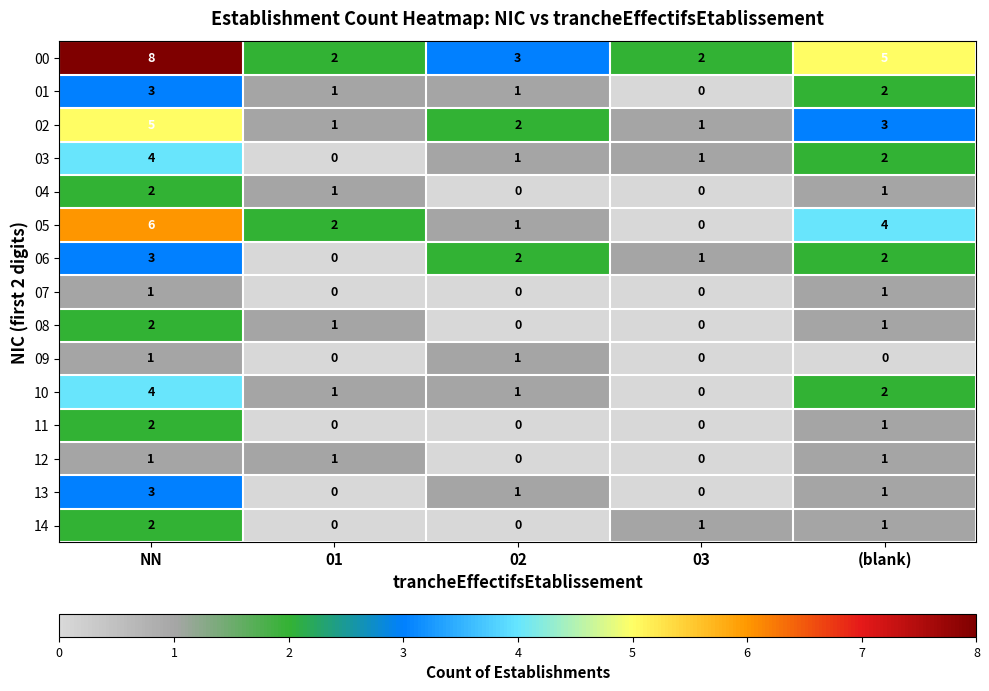

What is the difference between the highest and lowest values at 01?

2